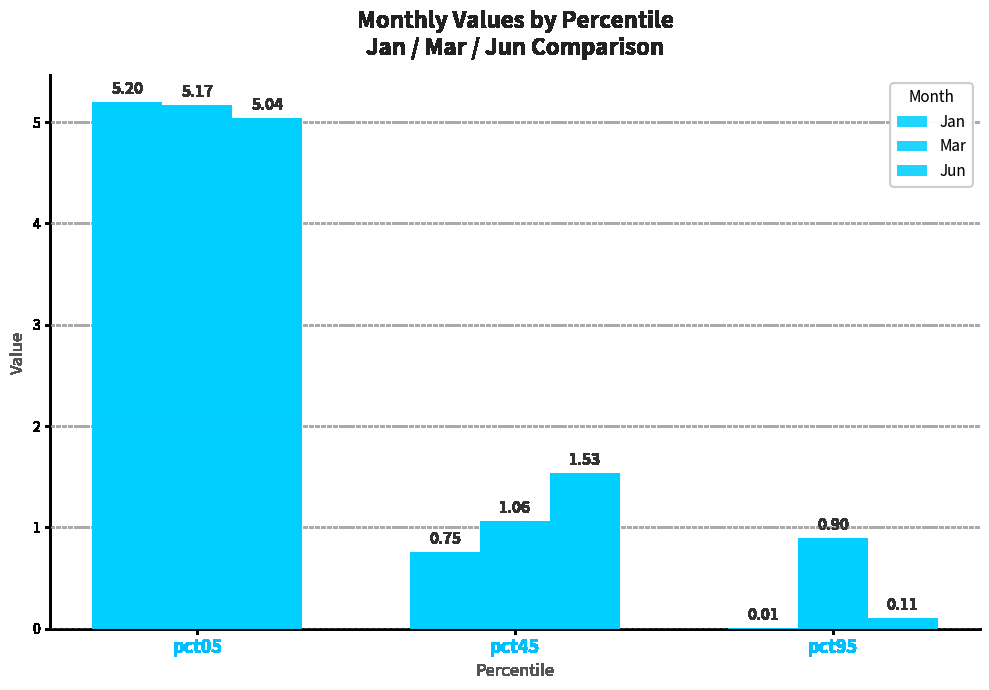

Does the chart contain stacked bars?

No